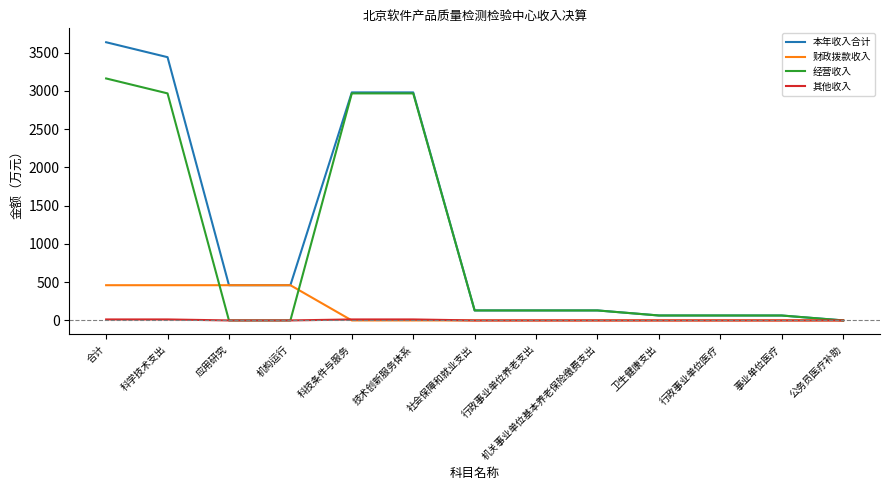

At which category is the sum across all series the highest?

合计